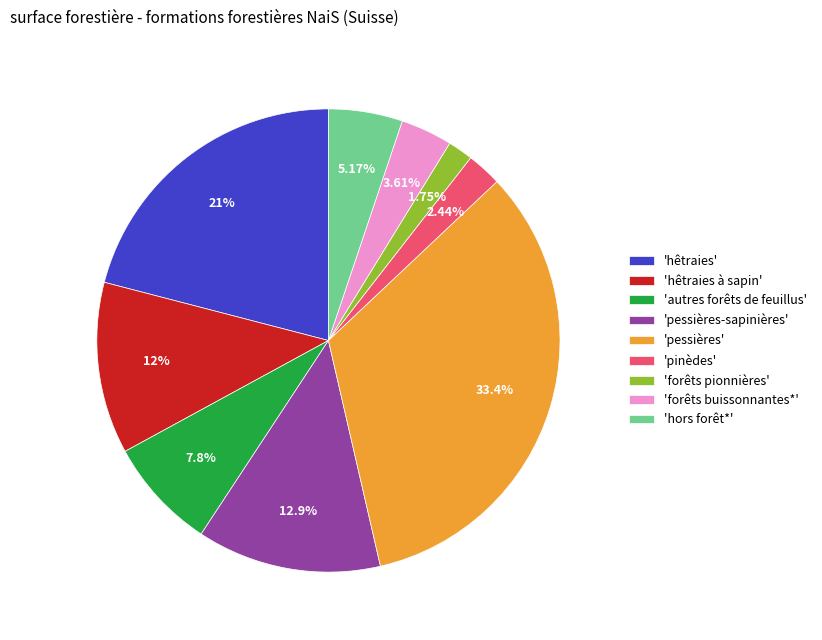

Which has a higher value, 'autres forêts de feuillus' or 'forêts buissonnantes*'?

'autres forêts de feuillus'